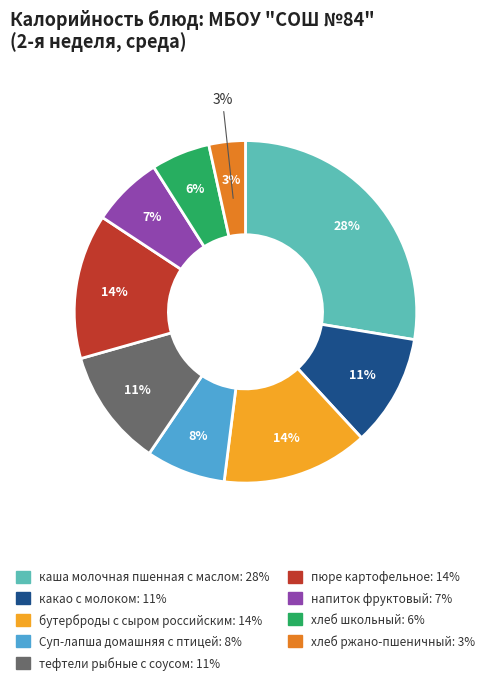

How many slices are in this pie chart?

9